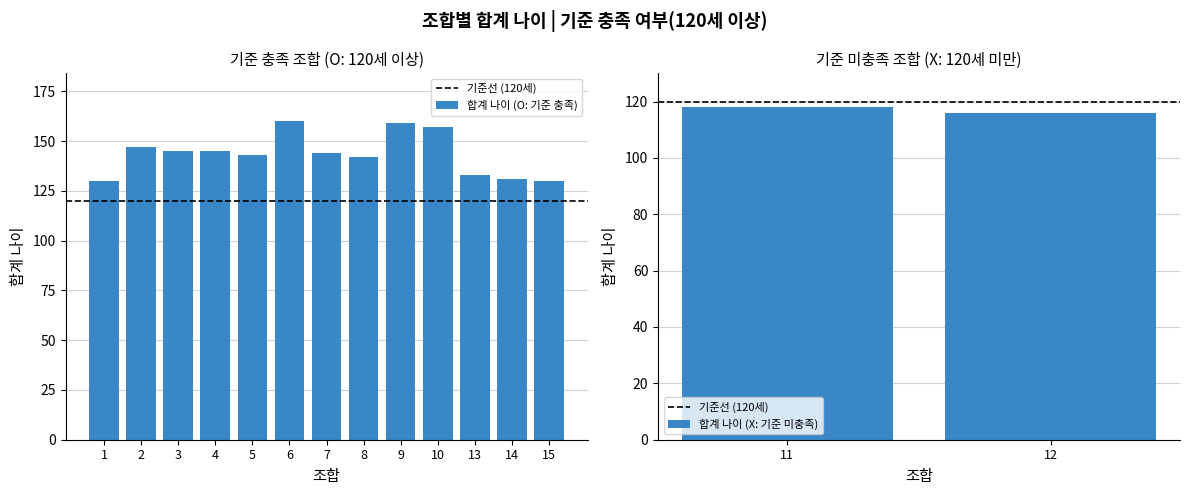

Are the bars horizontal?

No